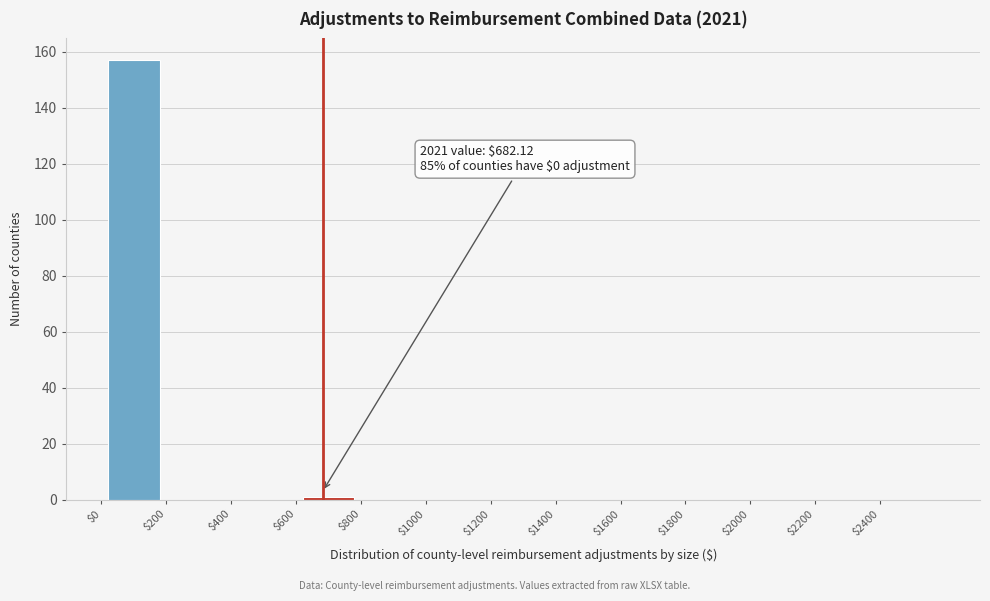

Over which range of the x-axis is the bar tallest?

0 to 200